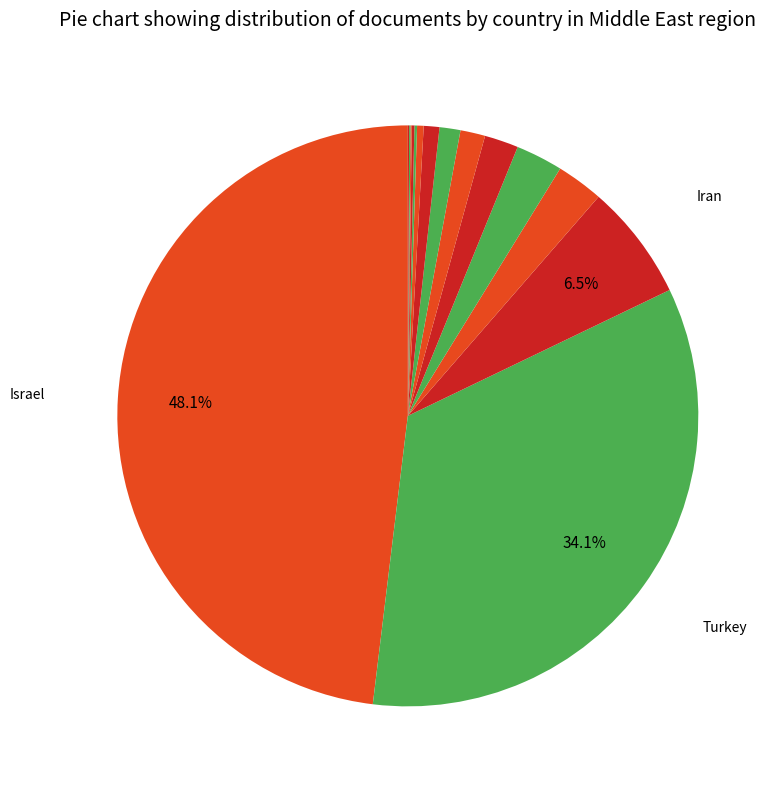

How many slices are in this pie chart?

15